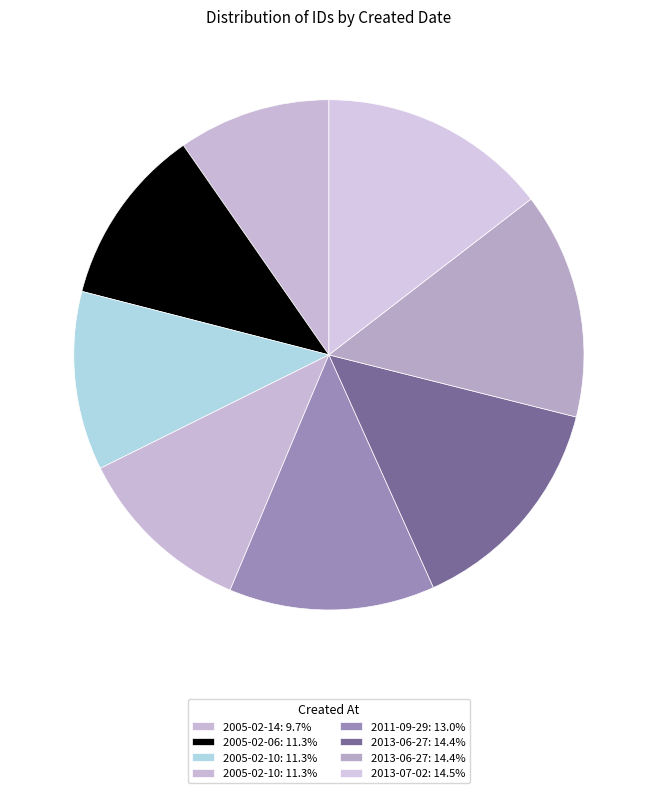

How many slices are in this pie chart?

8